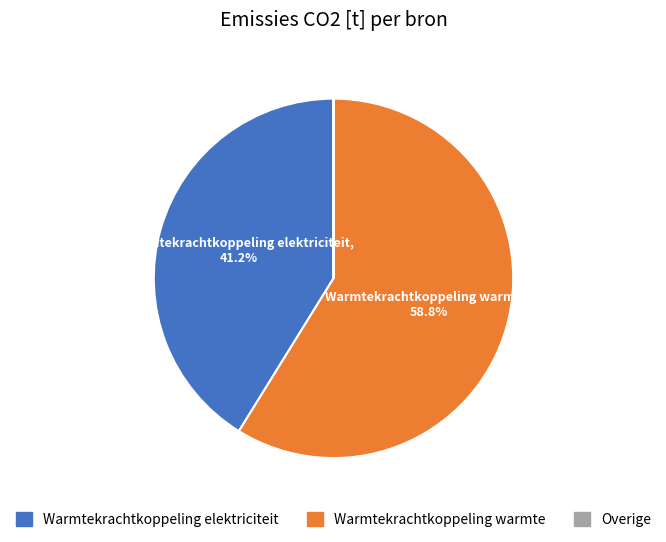

To the nearest percent, what is the average slice percentage?

33%